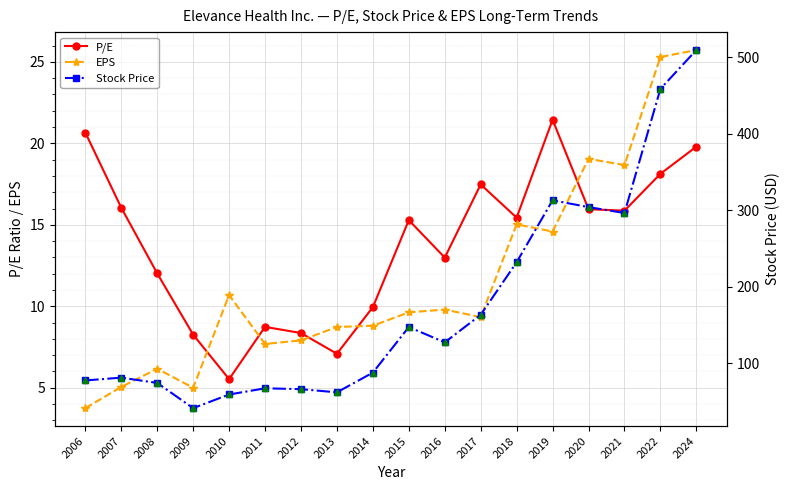

True or false: Stock Price and P/E cross at least once.

False